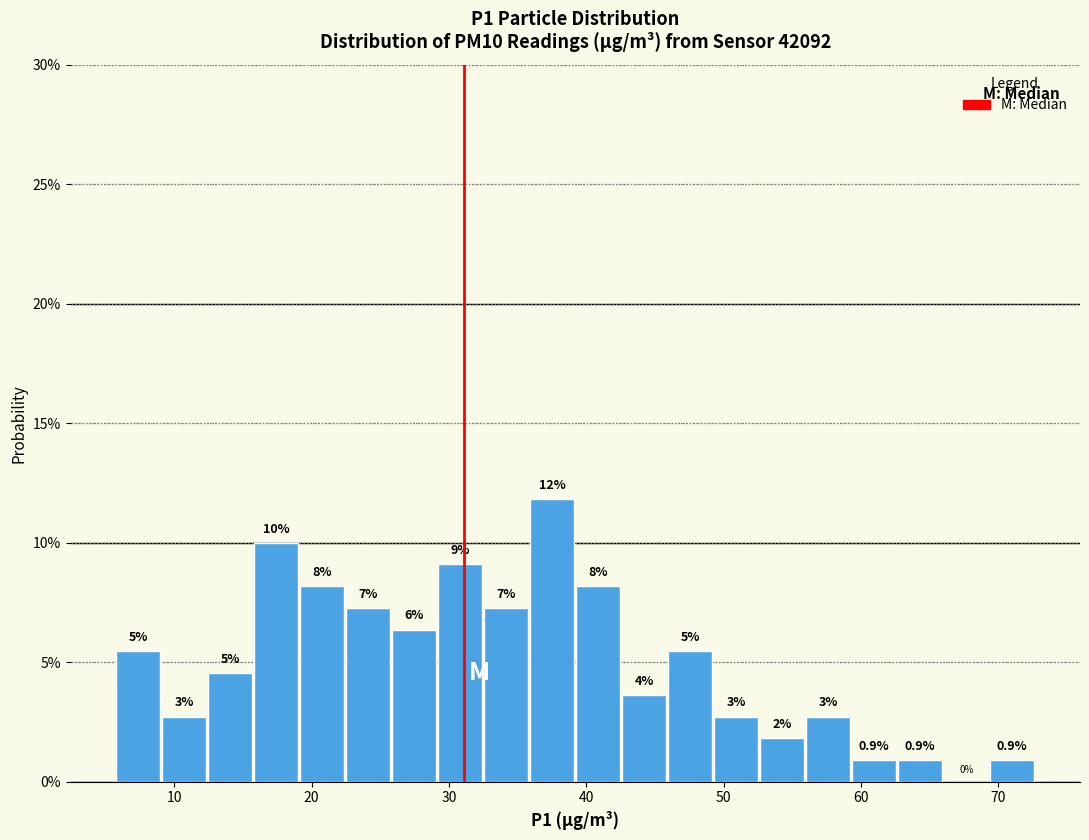

Around what value on the x-axis is the tallest bar? Give the approximate position of its centre, as read against the axis.

38